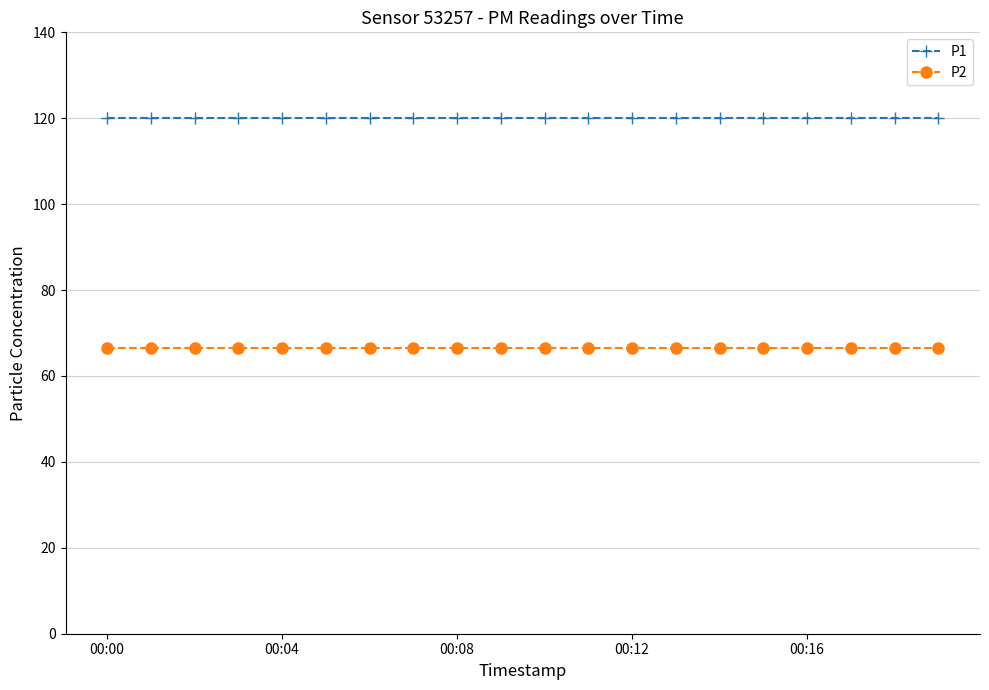

Rank the series by their maximum value, from highest to lowest.

P1, P2